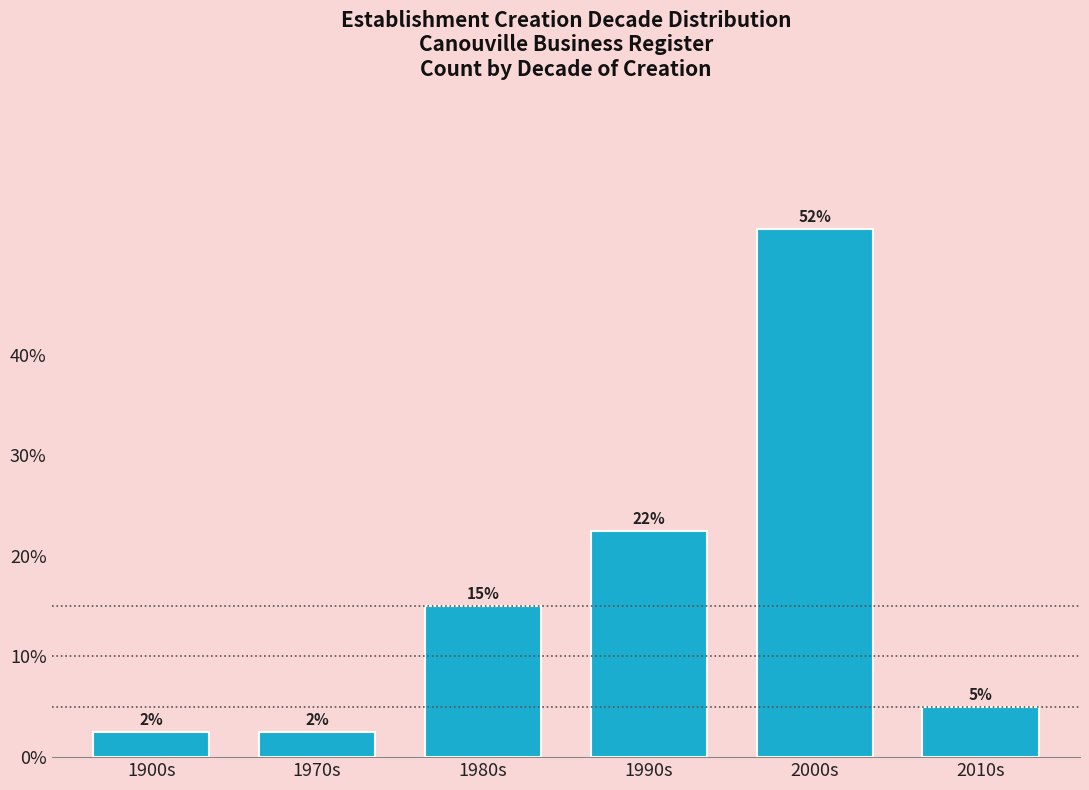

How many bars are there in total?

6